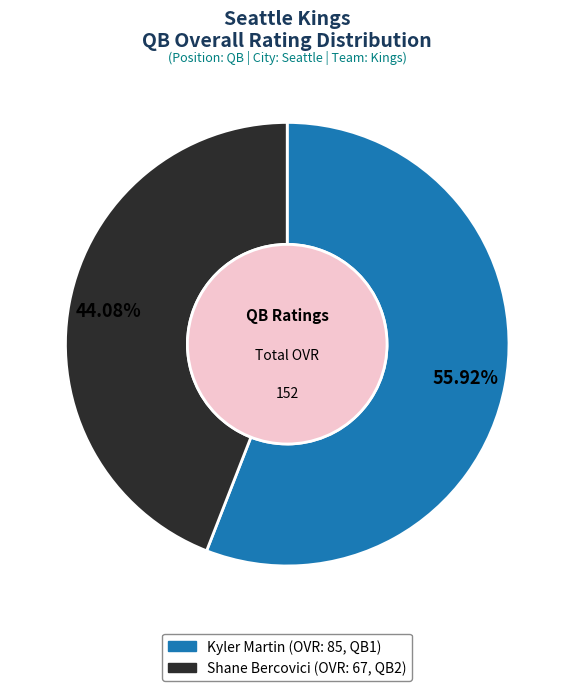

How many segments does this pie chart have?

2